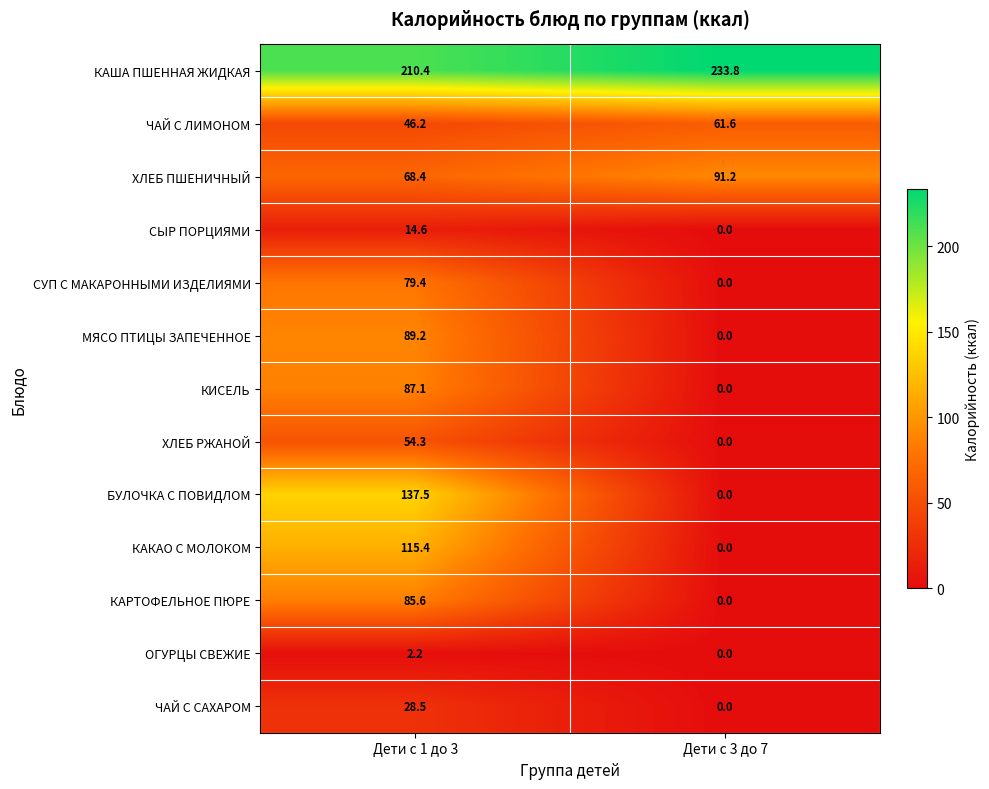

The value of БУЛОЧКА С ПОВИДЛОМ at Дети с 3 до 7 is -60.9. True or false?

False